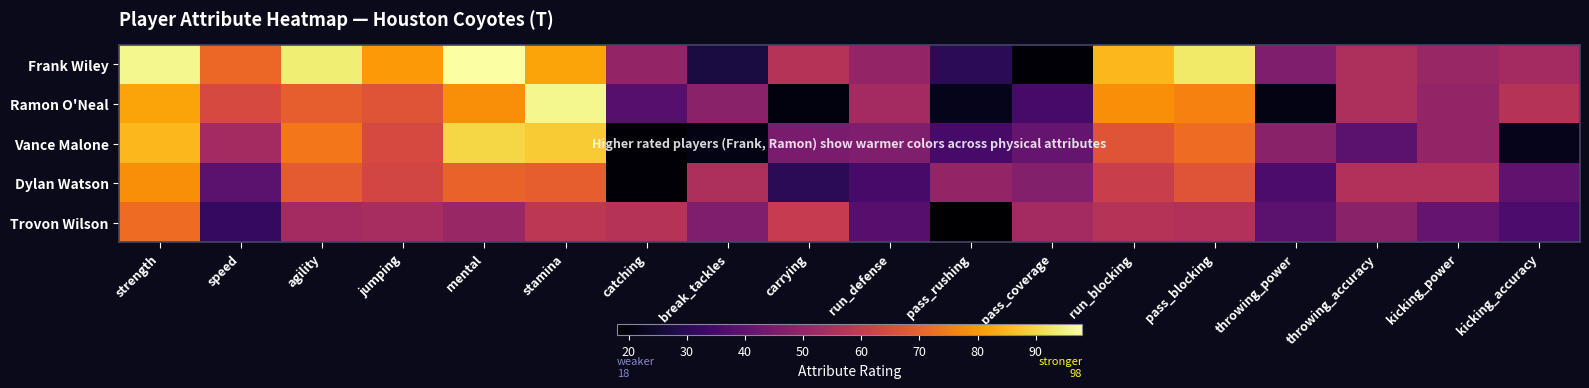

Reading left to right, list all the values displayed in this chart.

Frank Wiley: strength=96	speed=71	agility=94	jumping=80	mental=98	stamina=82	catching=50	break_tackles=27	carrying=57	run_defense=50	pass_rushing=30	pass_coverage=19	run_blocking=85	pass_blocking=93	throwing_power=46	throwing_accuracy=55	kicking_power=51	kicking_accuracy=53
Ramon O'Neal: strength=82	speed=64	agility=69	jumping=67	mental=78	stamina=96	catching=38	break_tackles=48	carrying=20	run_defense=53	pass_rushing=22	pass_coverage=35	run_blocking=78	pass_blocking=76	throwing_power=21	throwing_accuracy=55	kicking_power=50	kicking_accuracy=57
Vance Malone: strength=85	speed=53	agility=74	jumping=64	mental=90	stamina=88	catching=19	break_tackles=21	carrying=45	run_defense=46	pass_rushing=35	pass_coverage=41	run_blocking=67	pass_blocking=72	throwing_power=48	throwing_accuracy=39	kicking_power=50	kicking_accuracy=22
Dylan Watson: strength=78	speed=39	agility=68	jumping=63	mental=70	stamina=69	catching=19	break_tackles=55	carrying=30	run_defense=35	pass_rushing=50	pass_coverage=47	run_blocking=61	pass_blocking=67	throwing_power=36	throwing_accuracy=56	kicking_power=56	kicking_accuracy=40
Trovon Wilson: strength=72	speed=32	agility=53	jumping=54	mental=51	stamina=58	catching=57	break_tackles=46	carrying=60	run_defense=38	pass_rushing=18	pass_coverage=53	run_blocking=57	pass_blocking=56	throwing_power=39	throwing_accuracy=48	kicking_power=41	kicking_accuracy=36